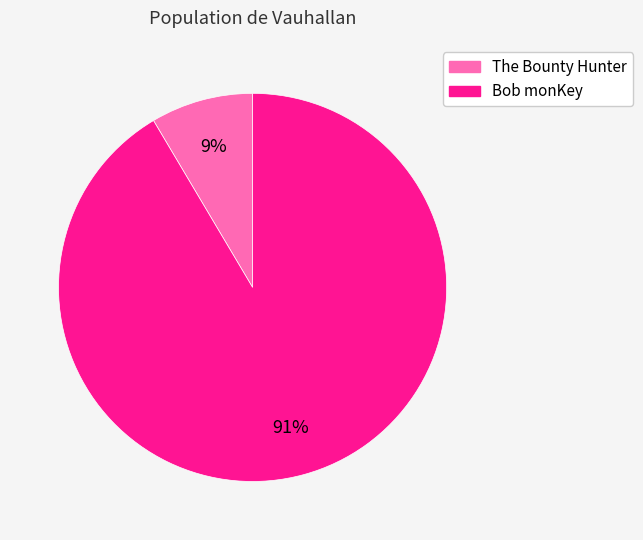

Is there any slice that represents more than half of the pie?

Yes